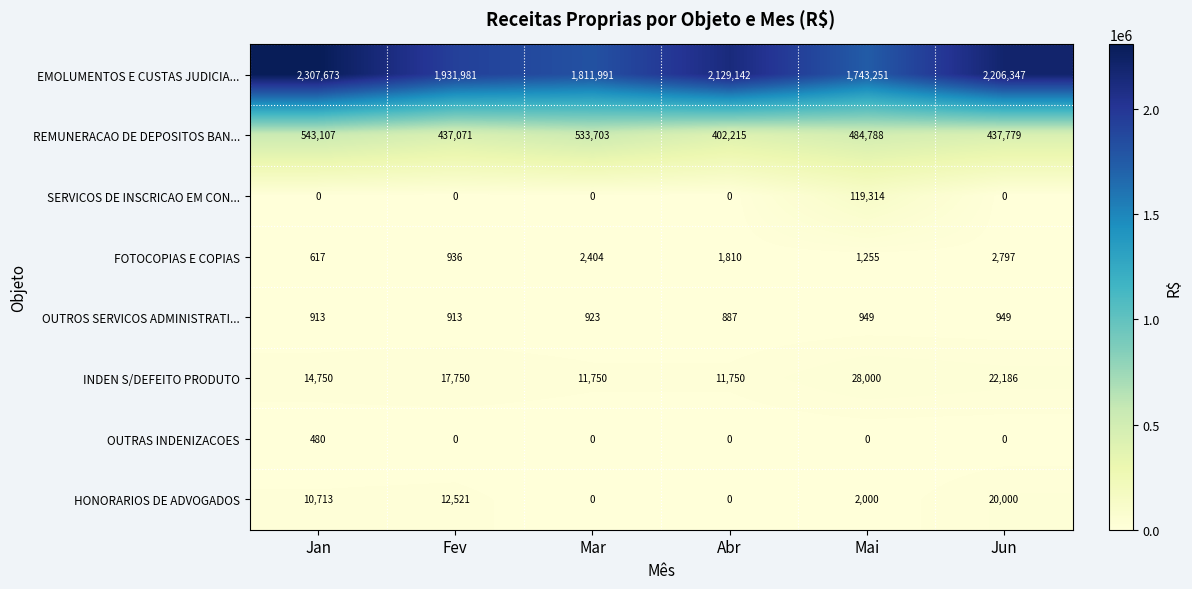

What is the difference between the second highest and minimum values in the OUTROS SERVICOS ADMINISTRATI... series?

62